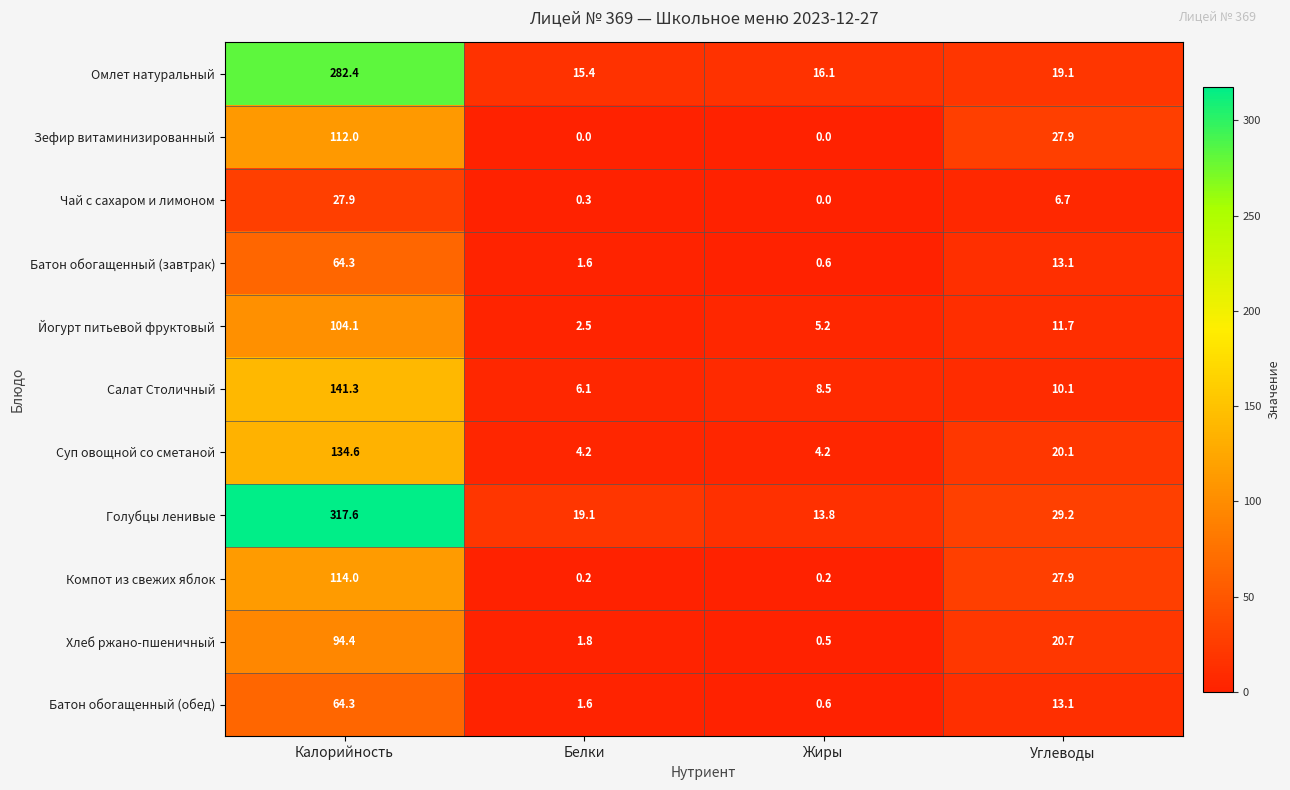

Which series has the largest total across all categories?

Голубцы ленивые